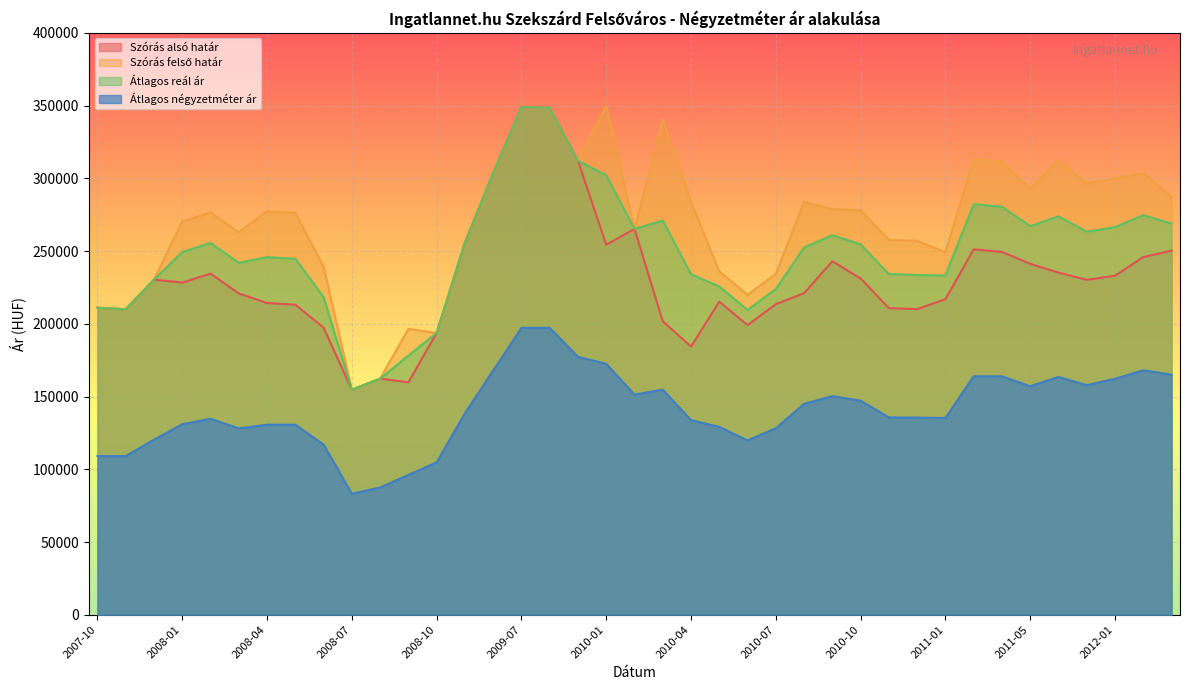

Where does the Szórás alsó határ series first go above 228326?

2007-12